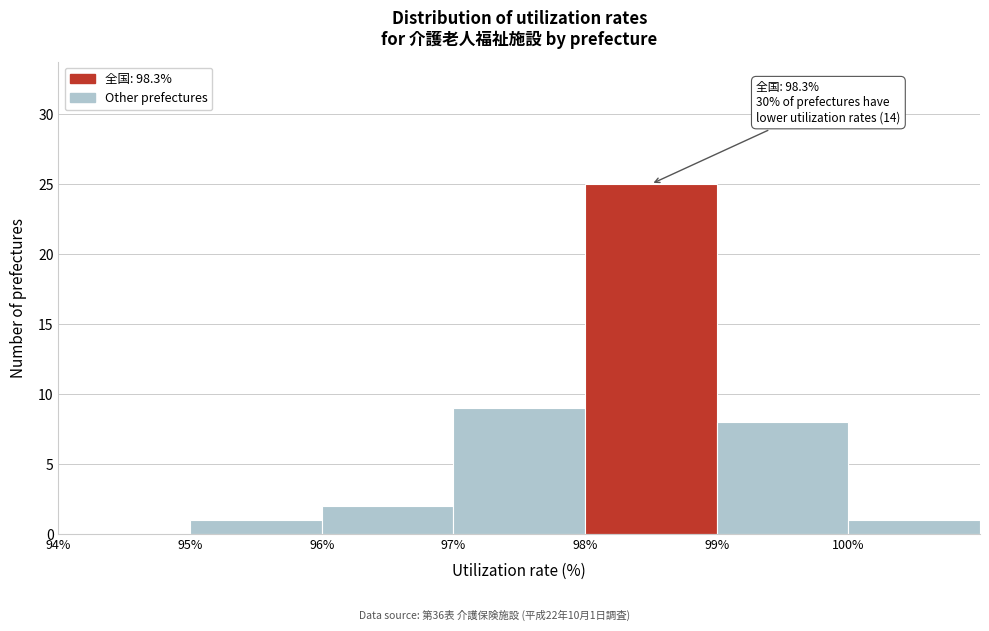

Which range on the x-axis has the tallest bar?

98 to 99